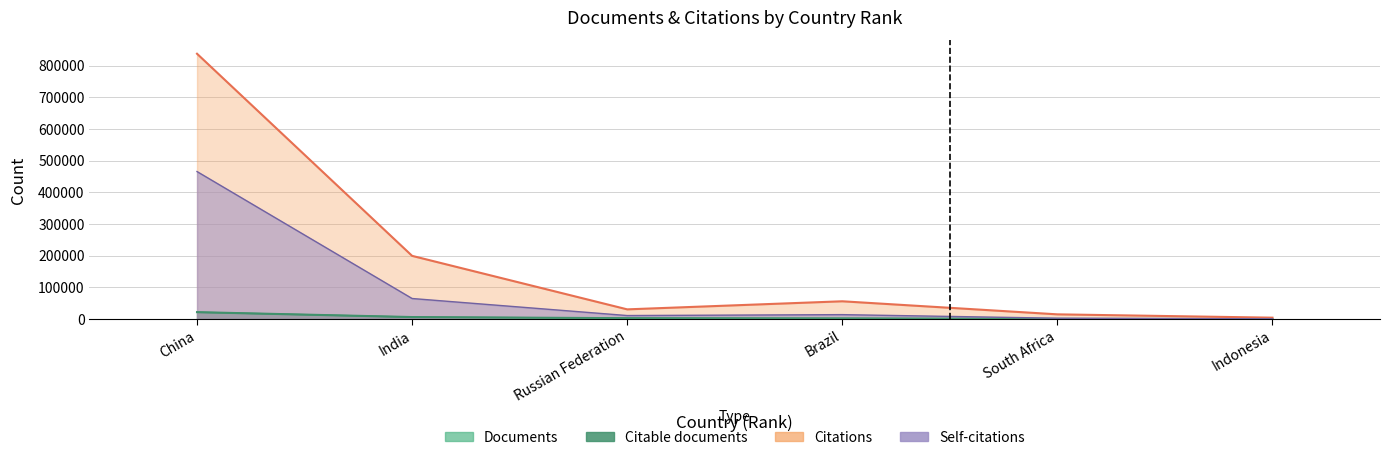

At how many categories does at least one series exceed 94072?

2